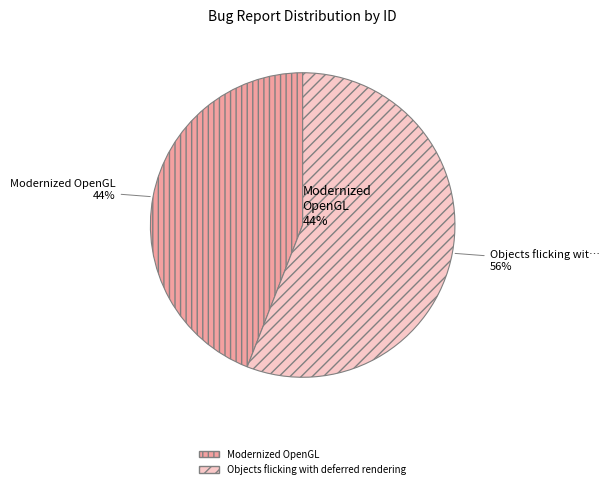

How many segments does this pie chart have?

2